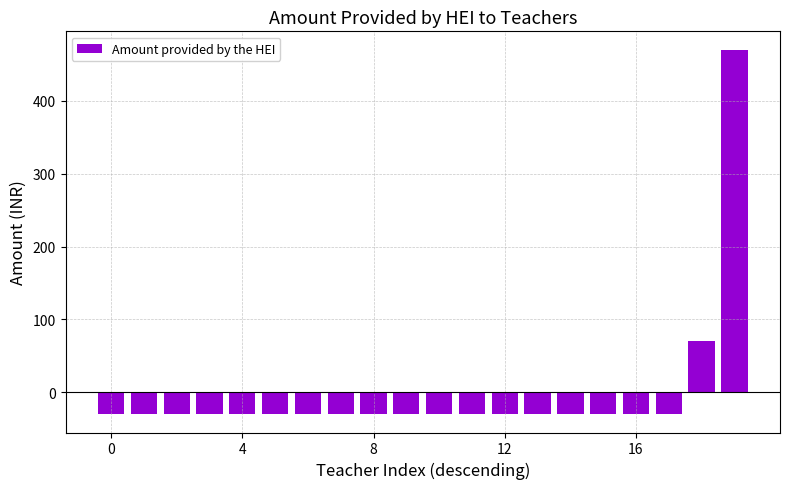

Reading left to right, what are all the values shown in this chart?

-30	-30	-30	-30	-30	-30	-30	-30	-30	-30	-30	-30	-30	-30	-30	-30	-30	-30	70	470